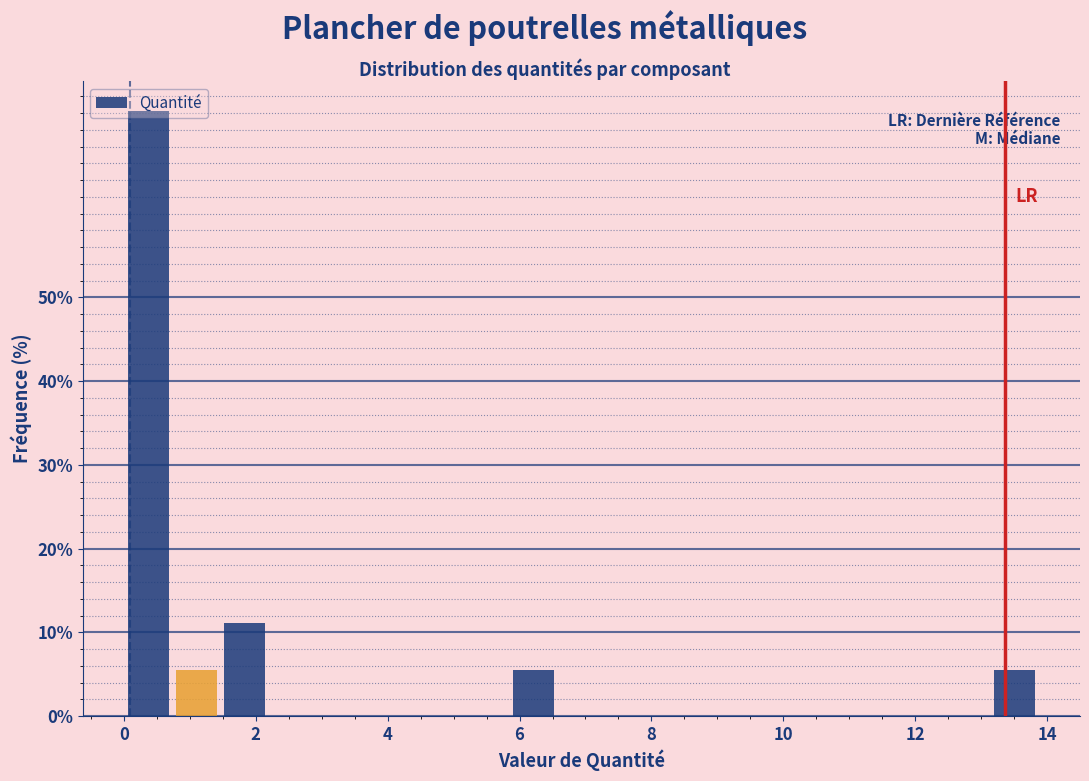

Read against the x-axis, roughly where is the centre of the tallest bar?

0.4